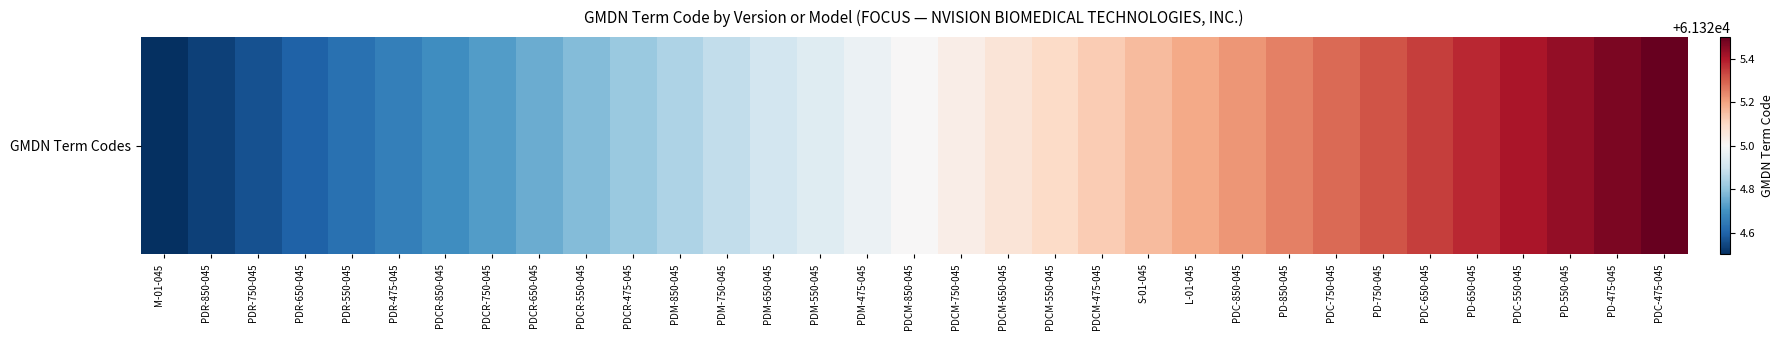

List the labels in order of value, smallest first.

M-01-045, PDR-850-045, PDR-750-045, PDR-650-045, PDR-550-045, PDR-475-045, PDCR-850-045, PDCR-750-045, PDCR-650-045, PDCR-550-045, PDCR-475-045, PDM-850-045, PDM-750-045, PDM-650-045, PDM-550-045, PDM-475-045, PDCM-850-045, PDCM-750-045, PDCM-650-045, PDCM-550-045, PDCM-475-045, S-01-045, L-01-045, PDC-850-045, PD-850-045, PDC-750-045, PD-750-045, PDC-650-045, PD-650-045, PDC-550-045, PD-550-045, PD-475-045, PDC-475-045